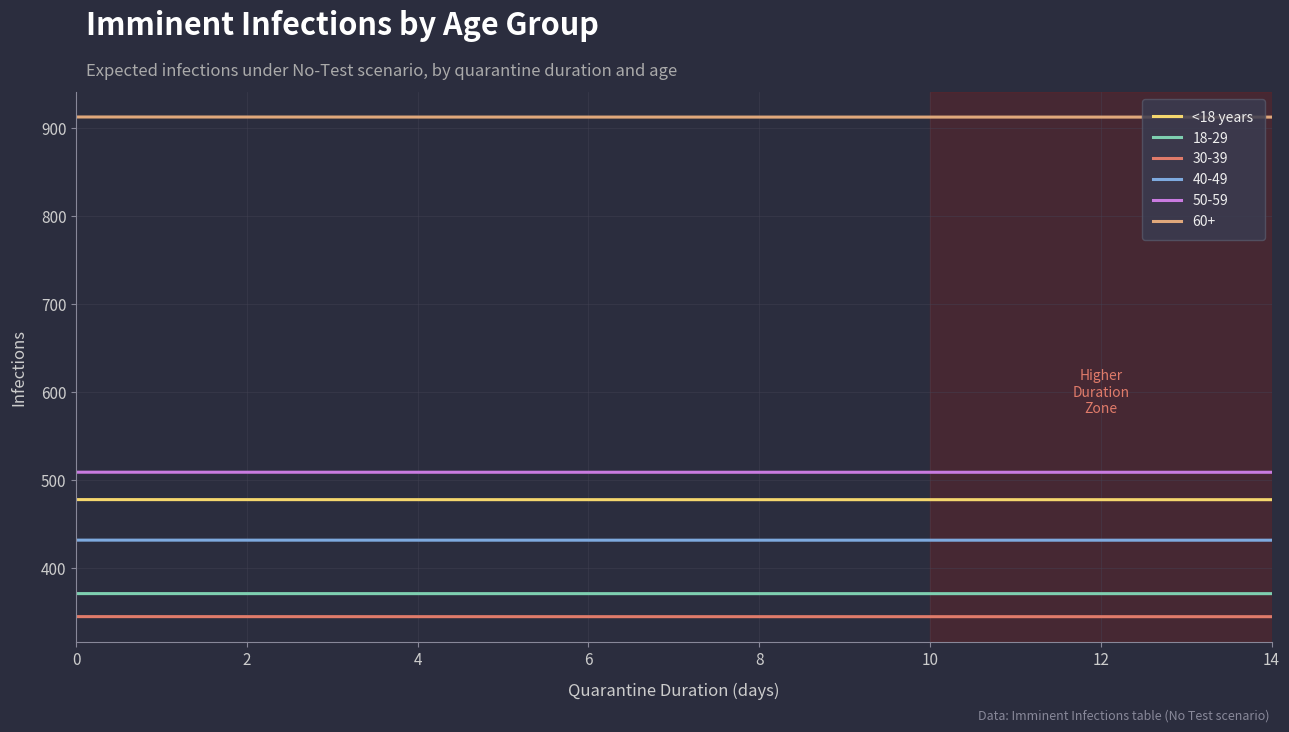

Rank the series by their maximum value, from highest to lowest.

60+, 50-59, <18 years, 40-49, 18-29, 30-39